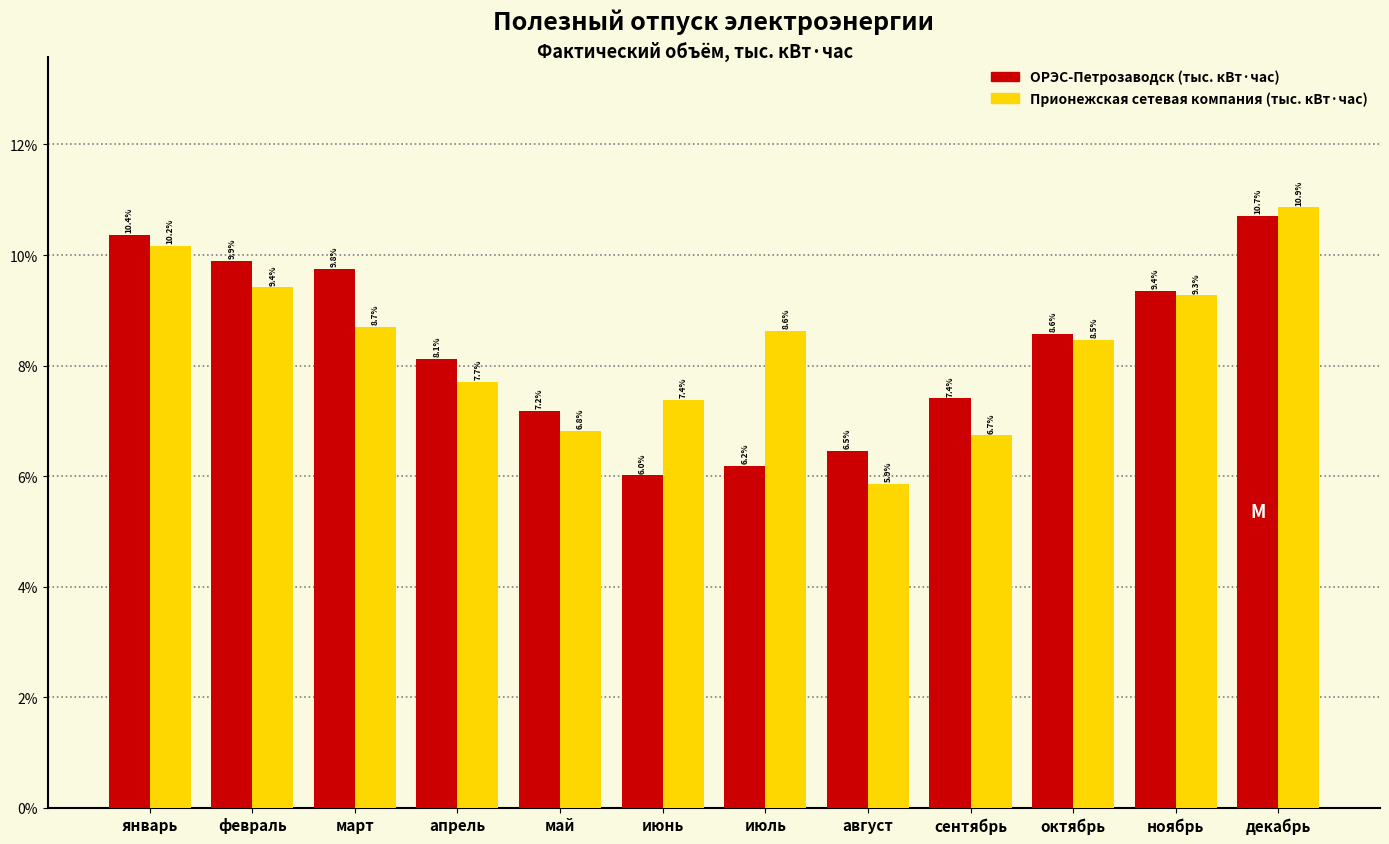

Reading left to right, extract all data points from this chart.

ОРЭС-Петрозаводск (тыс. кВт·час): январь=10.4	февраль=9.9	март=9.8	апрель=8.1	май=7.2	июнь=6.0	июль=6.2	август=6.5	сентябрь=7.4	октябрь=8.6	ноябрь=9.4	декабрь=10.7
Прионежская сетевая компания (тыс. кВт·час): январь=10.2	февраль=9.4	март=8.7	апрель=7.7	май=6.8	июнь=7.4	июль=8.6	август=5.9	сентябрь=6.7	октябрь=8.5	ноябрь=9.3	декабрь=10.9